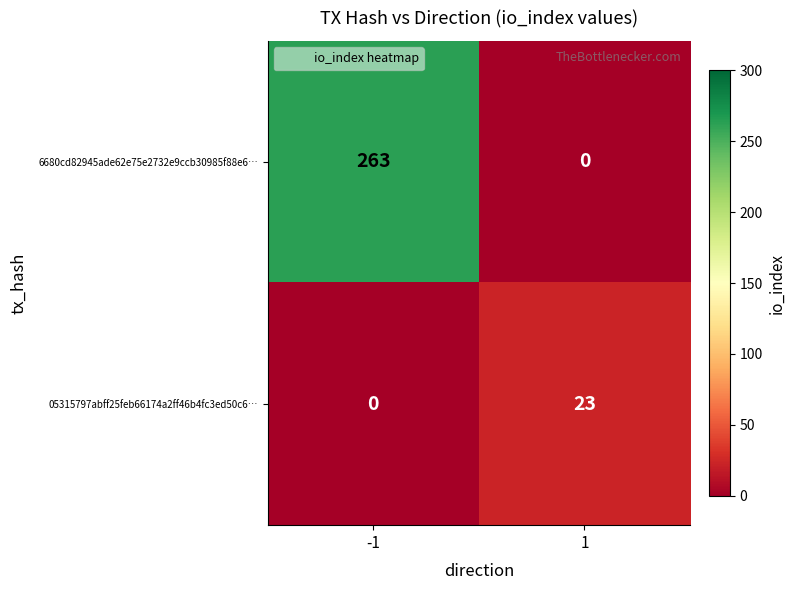

Between -1 and 1, which series saw the biggest shift?

6680cd82945ade62e75e2732e9ccb30985f88e6…